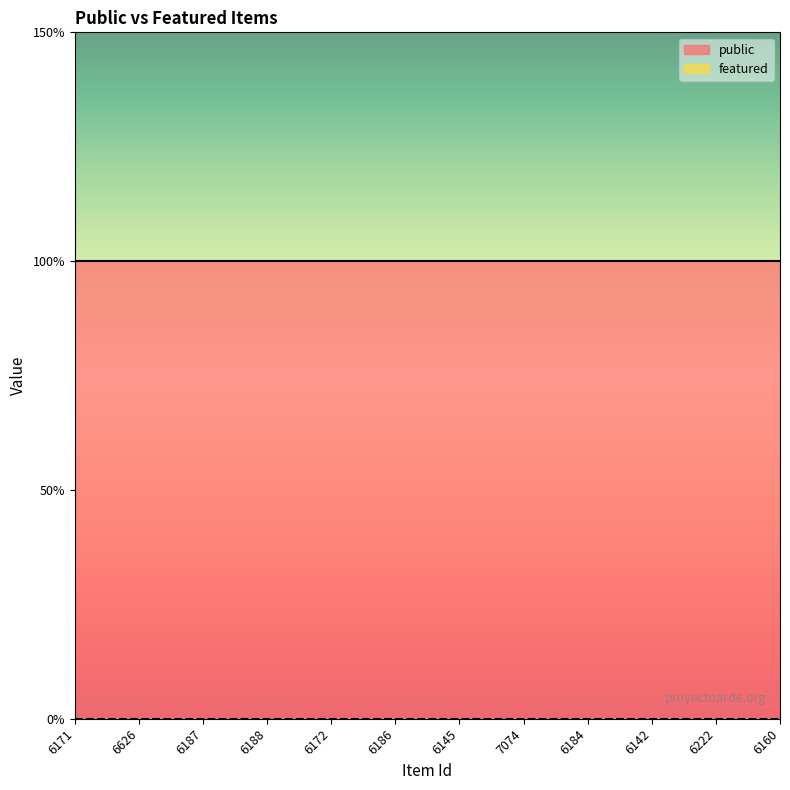

True or false: featured and public intersect in this chart.

False